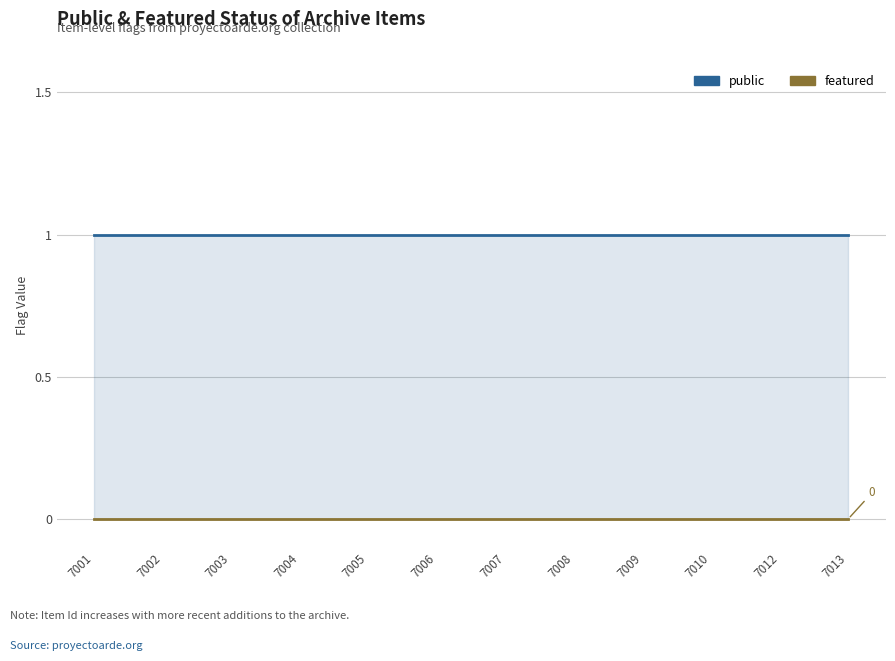

Which category has the highest value across all series?

7001